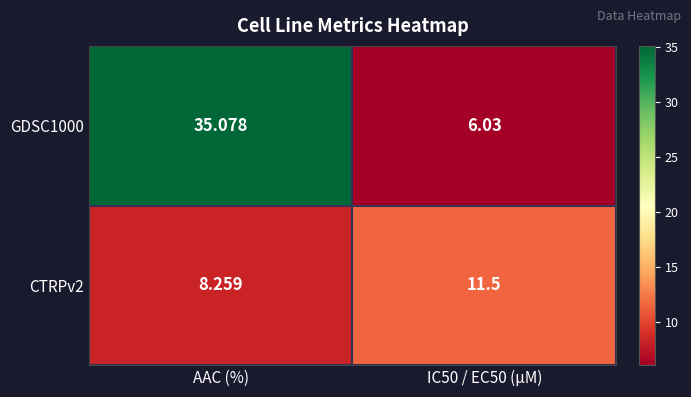

Which label corresponds to the largest value in the chart?

AAC (%)